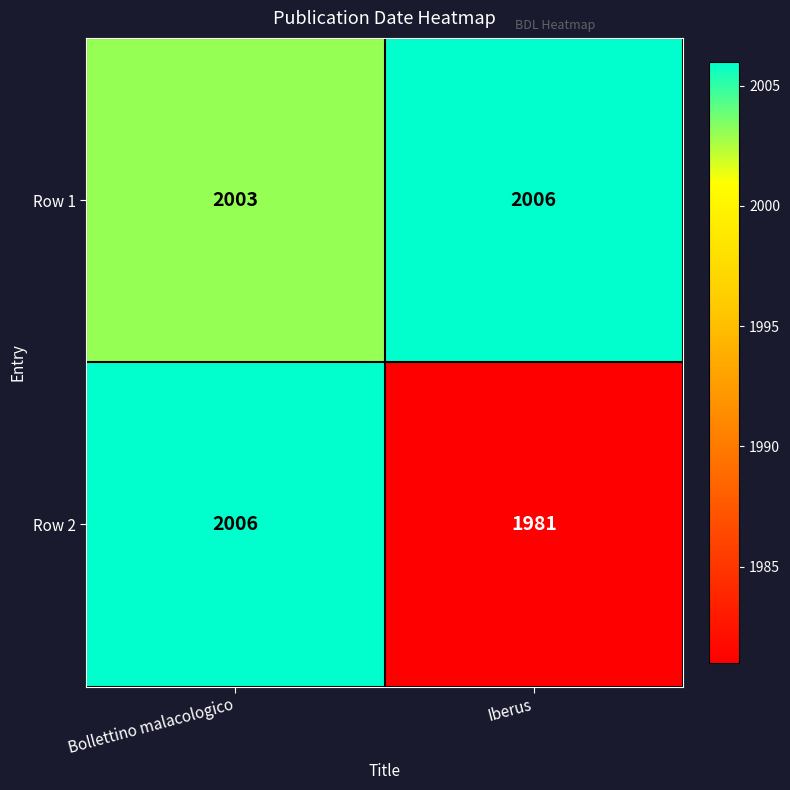

List the series in order of their overall mean, highest first.

Row 1, Row 2